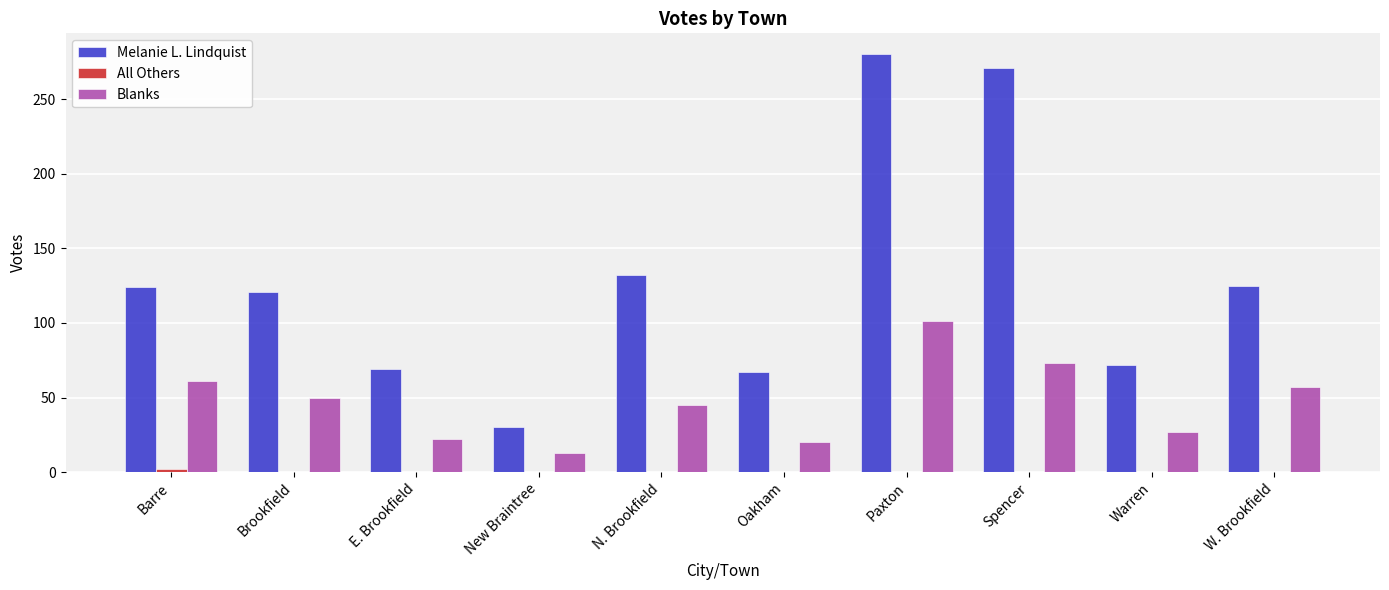

What is the total value across all series at E. Brookfield?

91